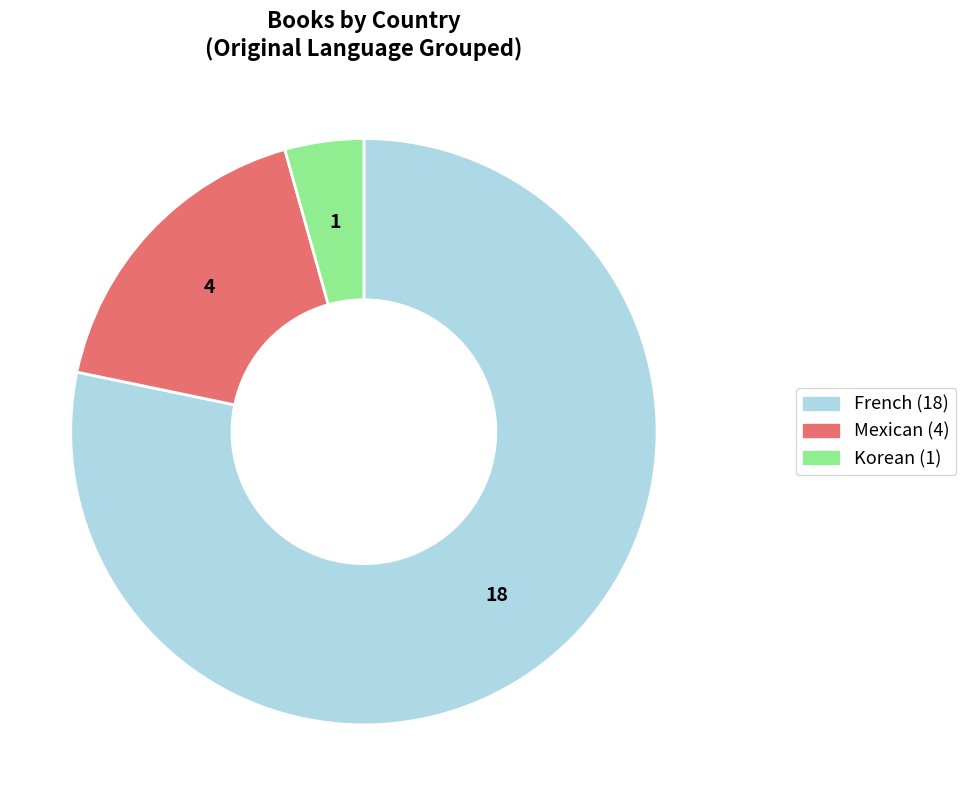

Rank the categories by value from lowest to highest.

Korean, Mexican, French